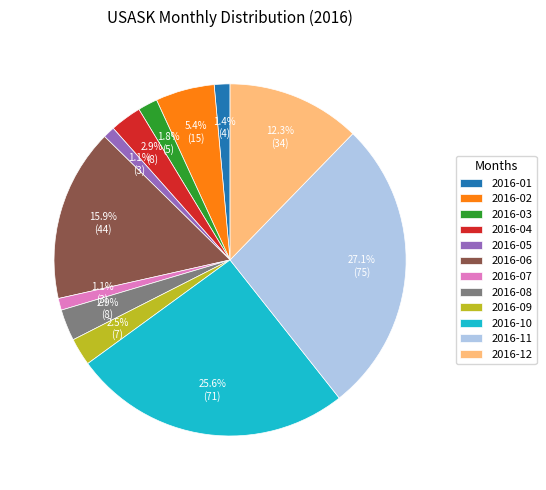

Approximately how many times larger is the value at 2016-03 compared to 2016-09?

0.7